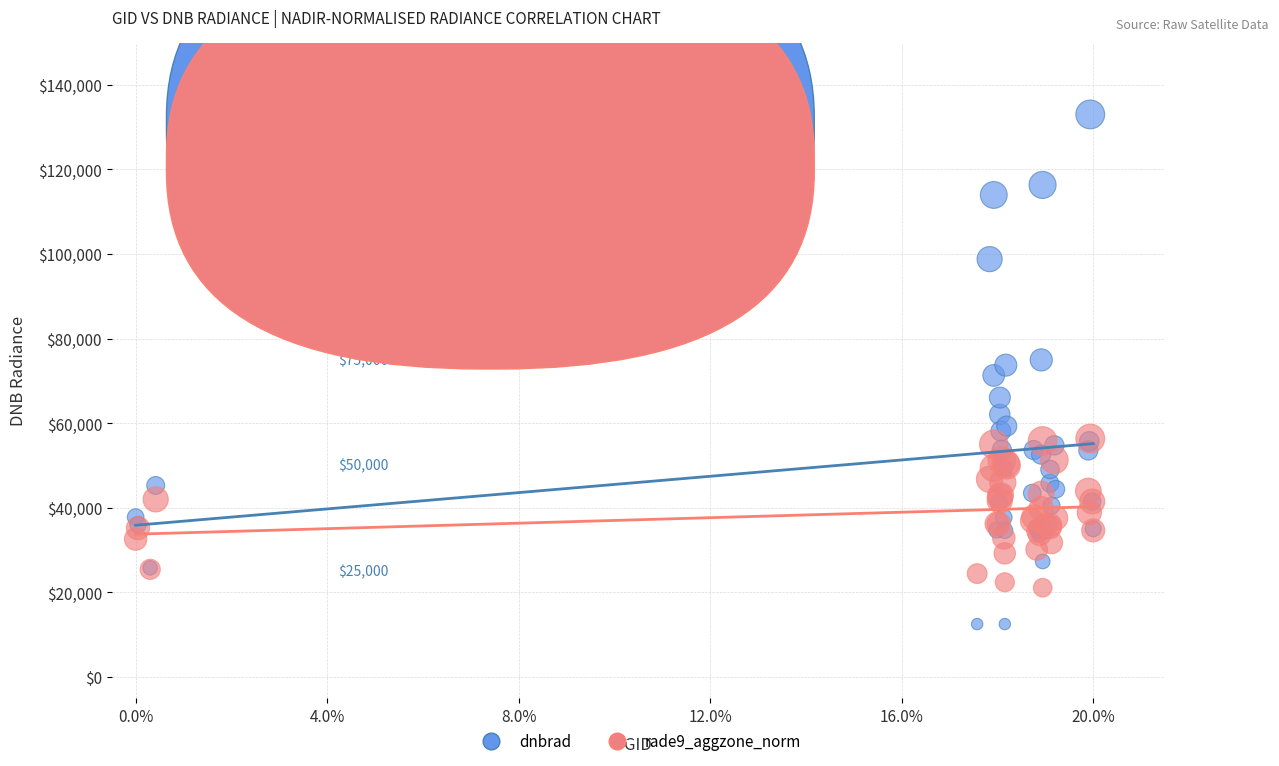

Which series has the widest spread of Y values?

dnbrad